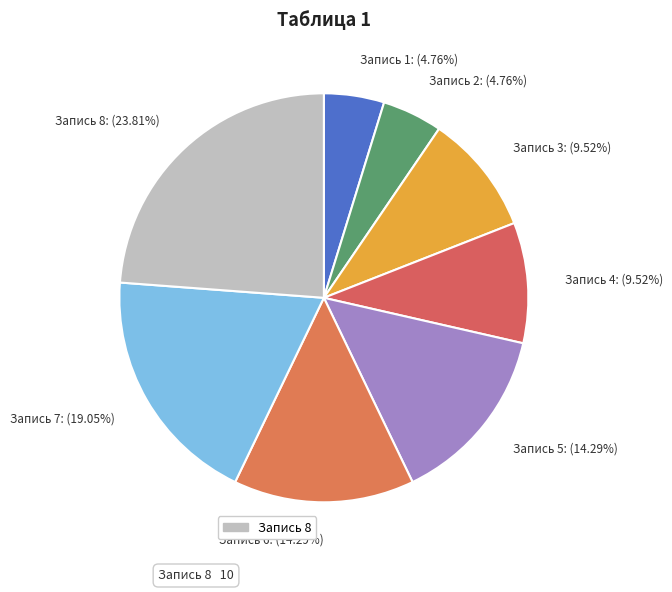

To the nearest percent, what percentage of the pie is Запись 5?

14%